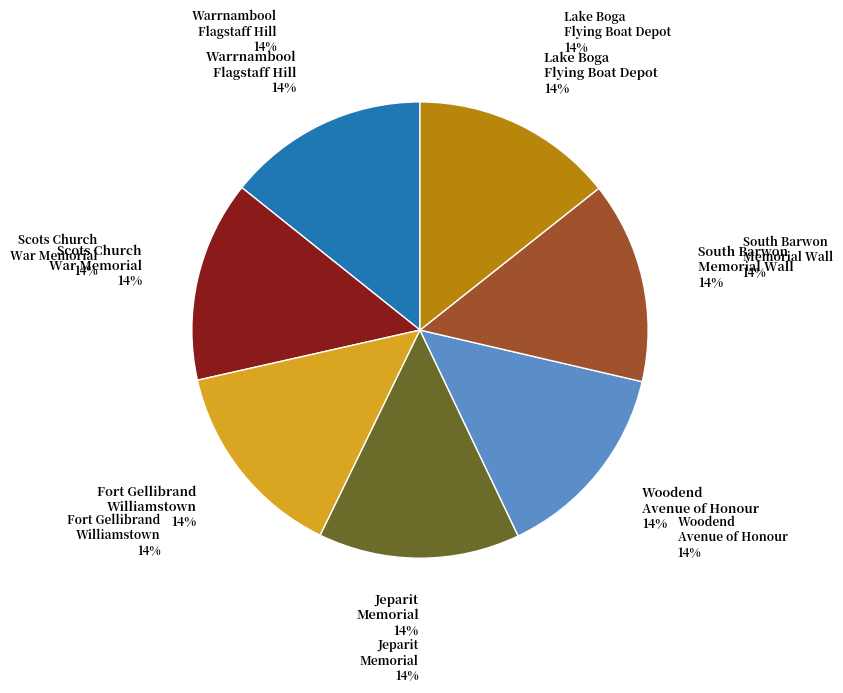

How many slices are in this pie chart?

7